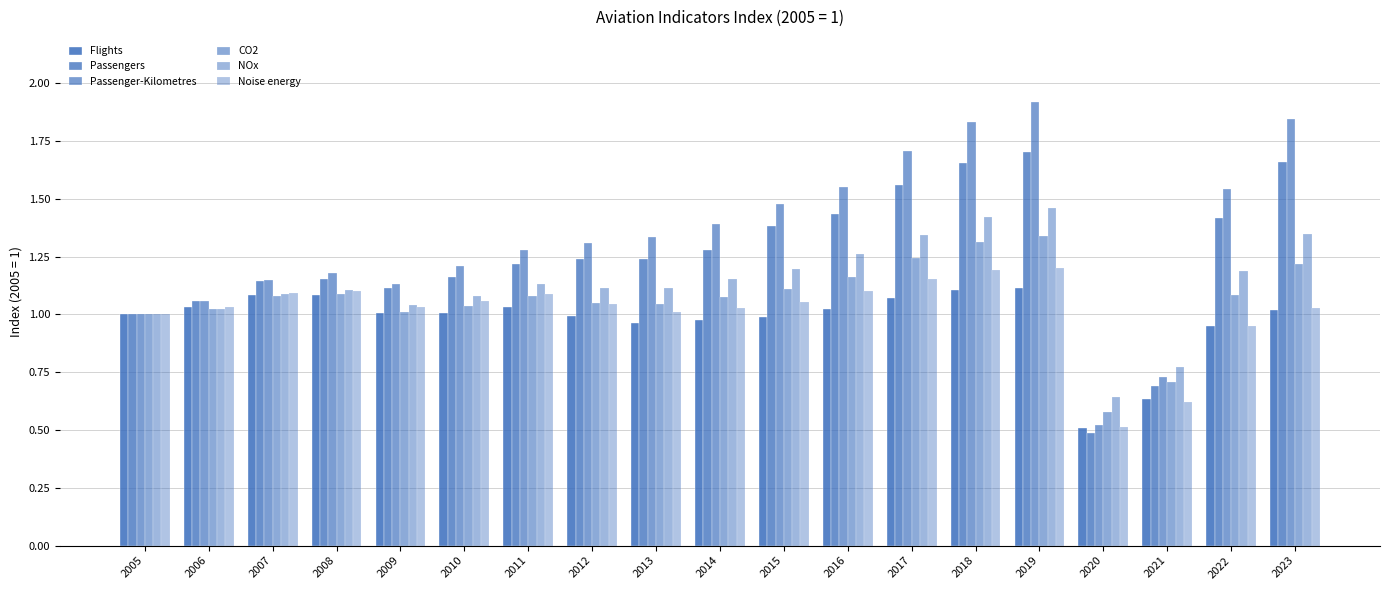

How many bars are there in each group?

6